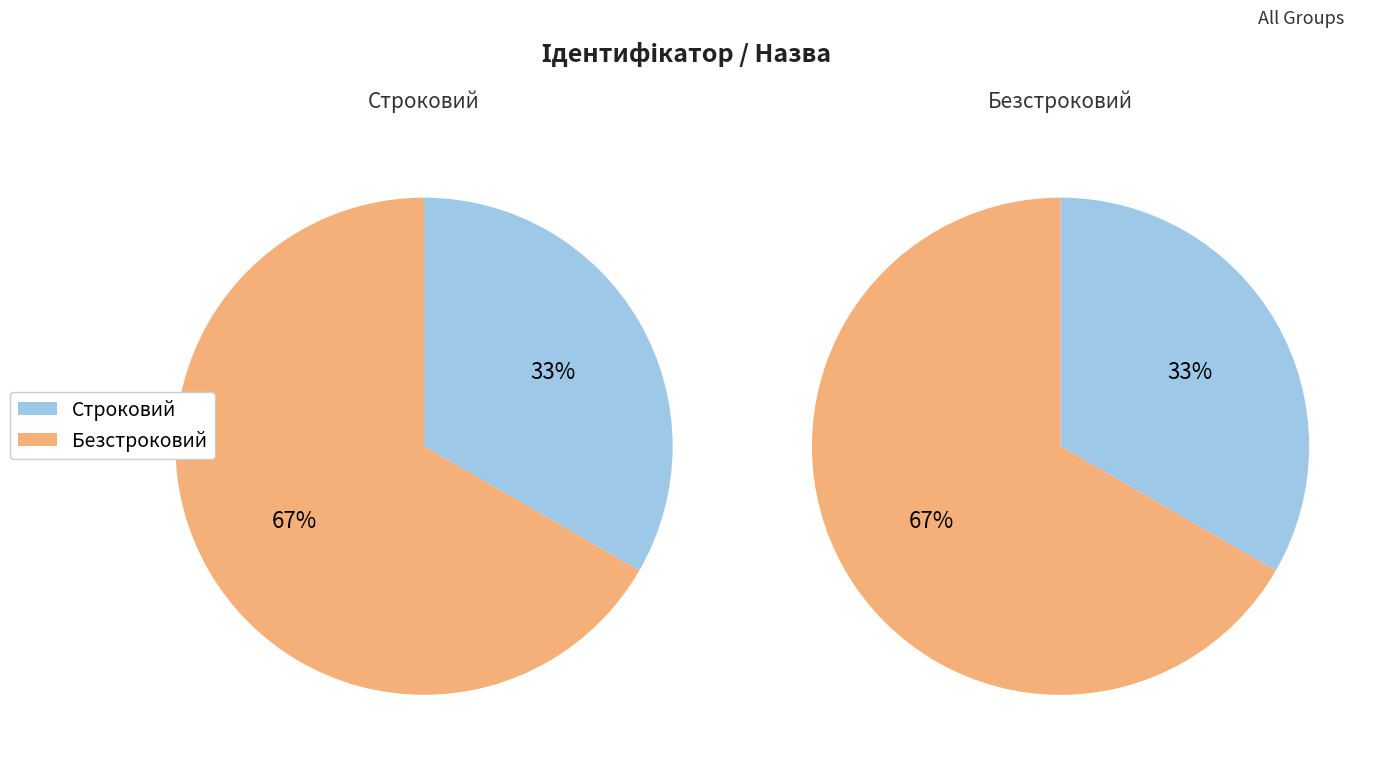

Approximately how many times larger is the value at Строковий compared to Безстроковий?

0.5